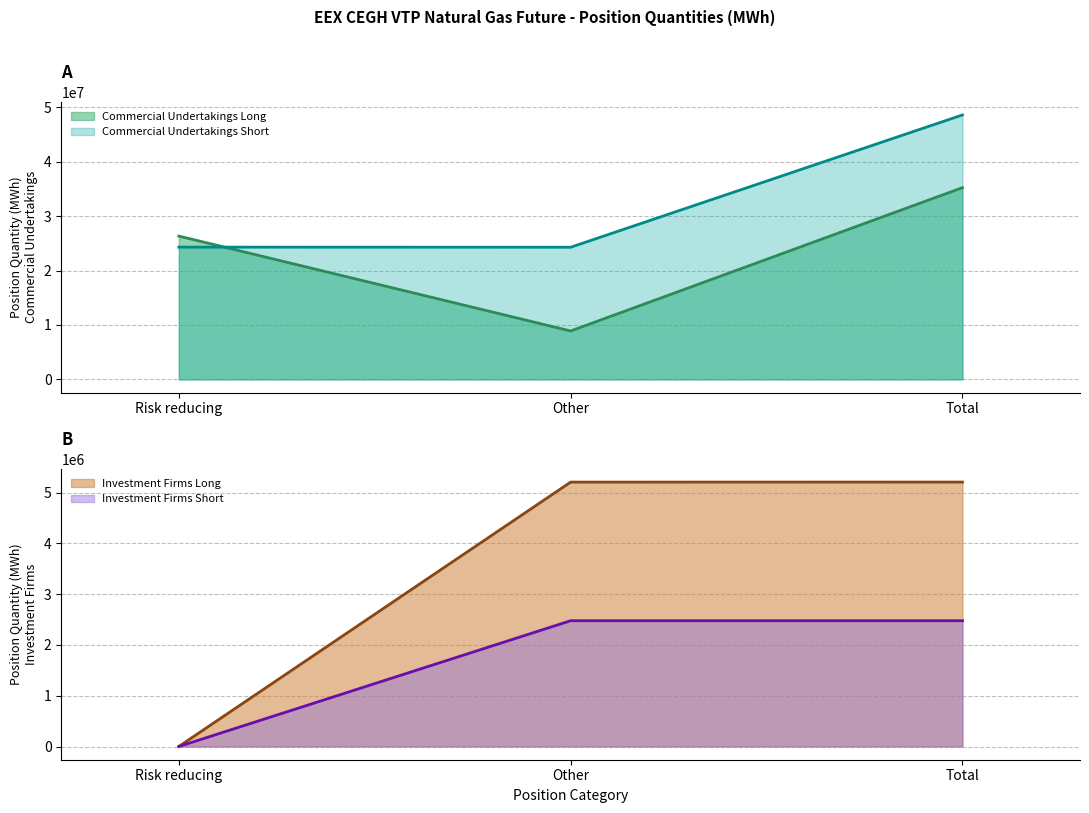

What is the average value of the Commercial Undertakings Short series?

32401786